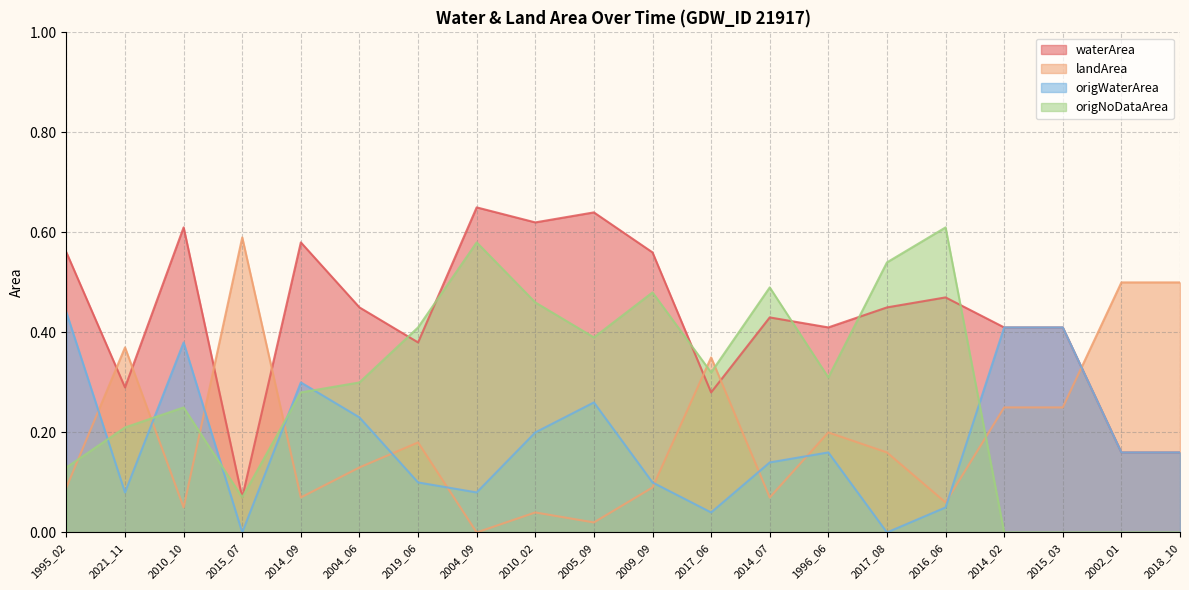

What is the difference between the waterArea values at 2019_06 and 2018_10?

0.2